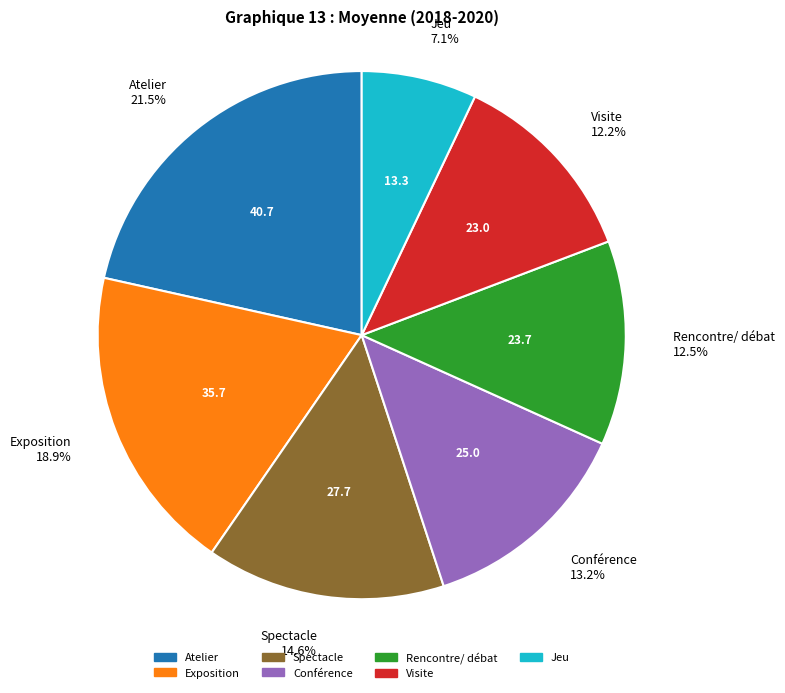

What portion of the pie excludes Jeu?

92.9%